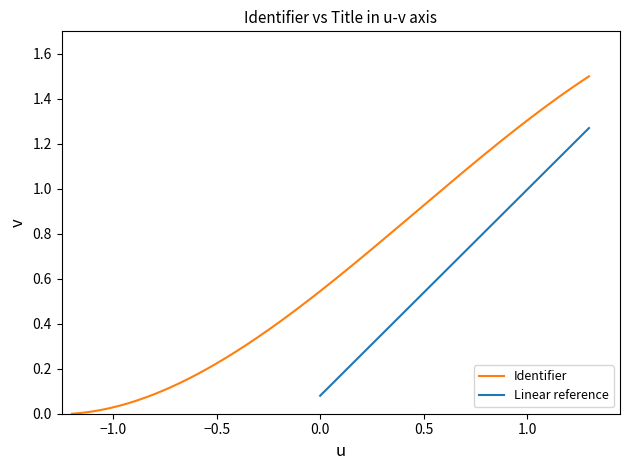

What is the average value?

0.7